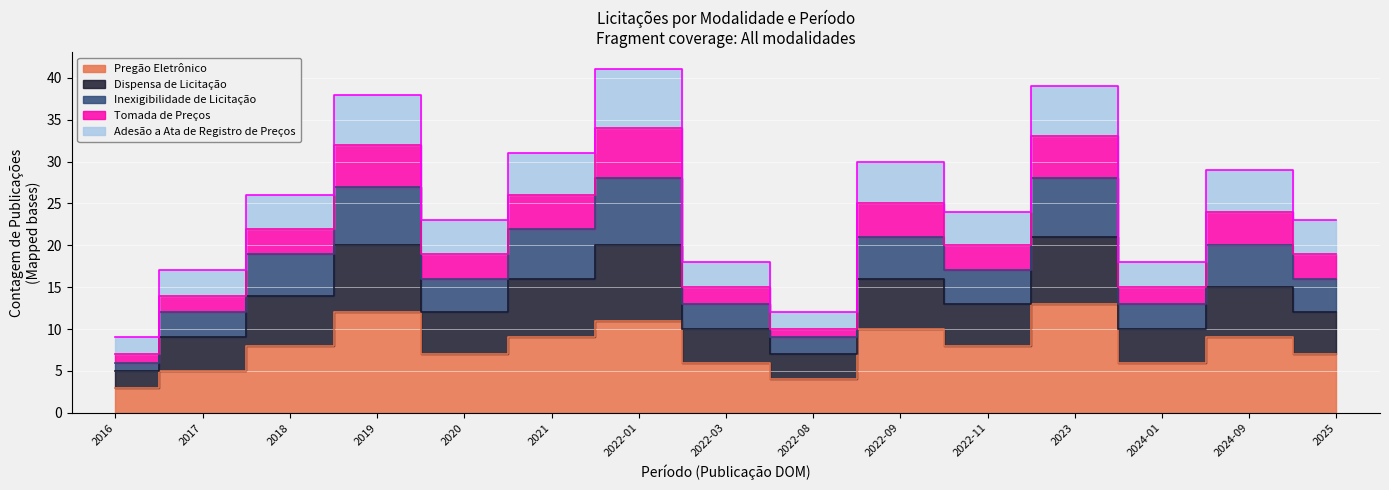

What is the maximum value for Pregão Eletrônico?

13